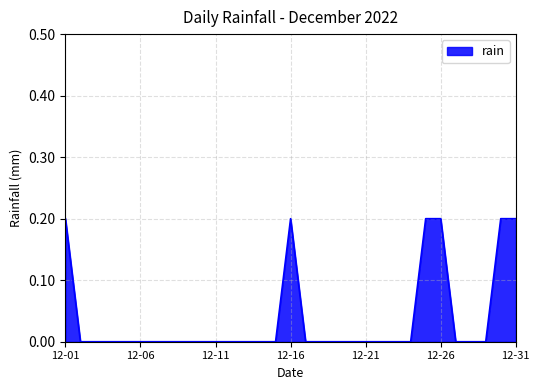

Where is the data nearest to the value 0?

12-02